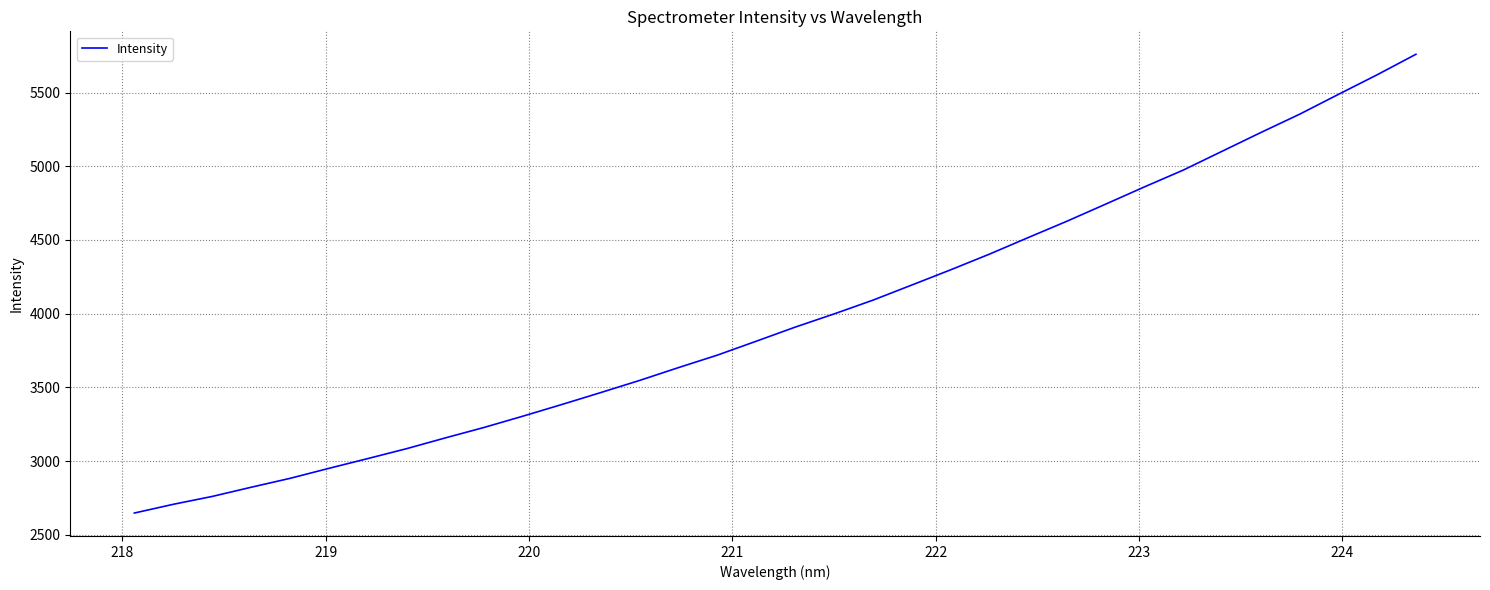

True or false: the data has more than 2 interior local peaks.

False